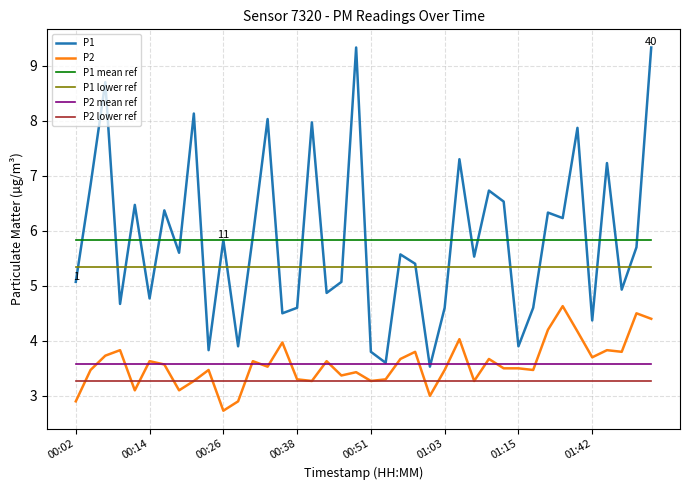

What is the minimum value shown in the chart?

2.7